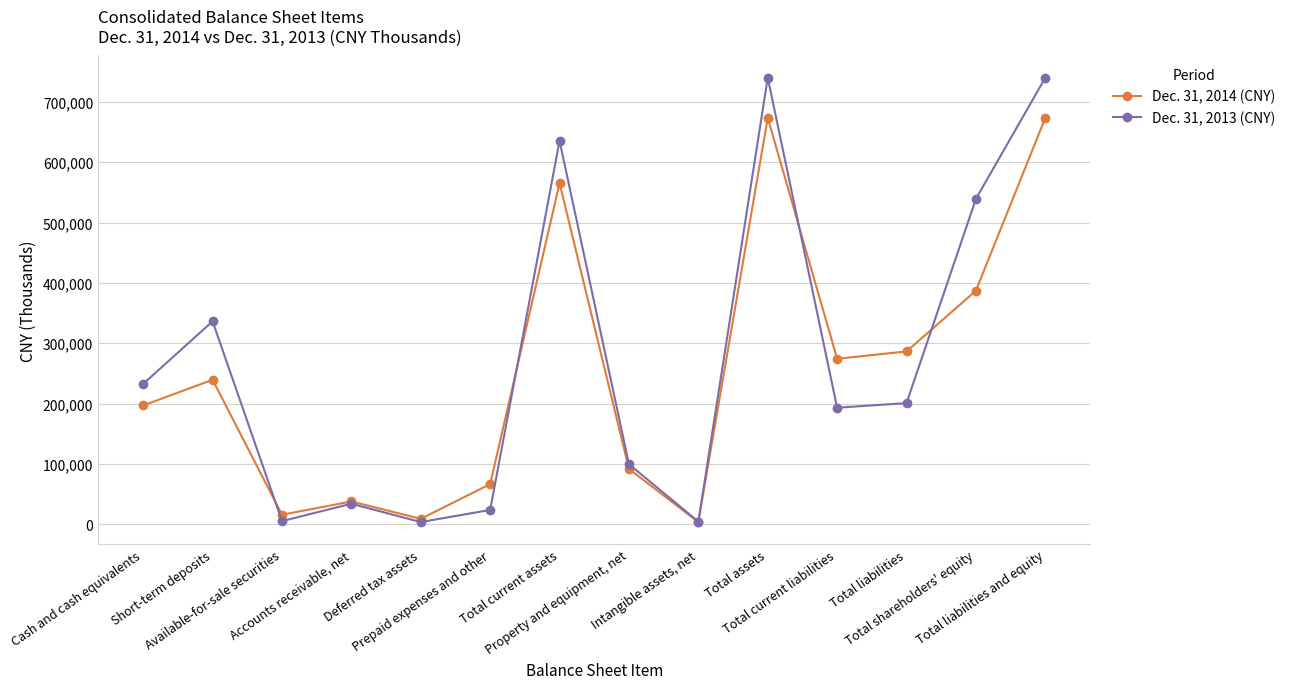

What is the minimum value shown in the chart?

3610